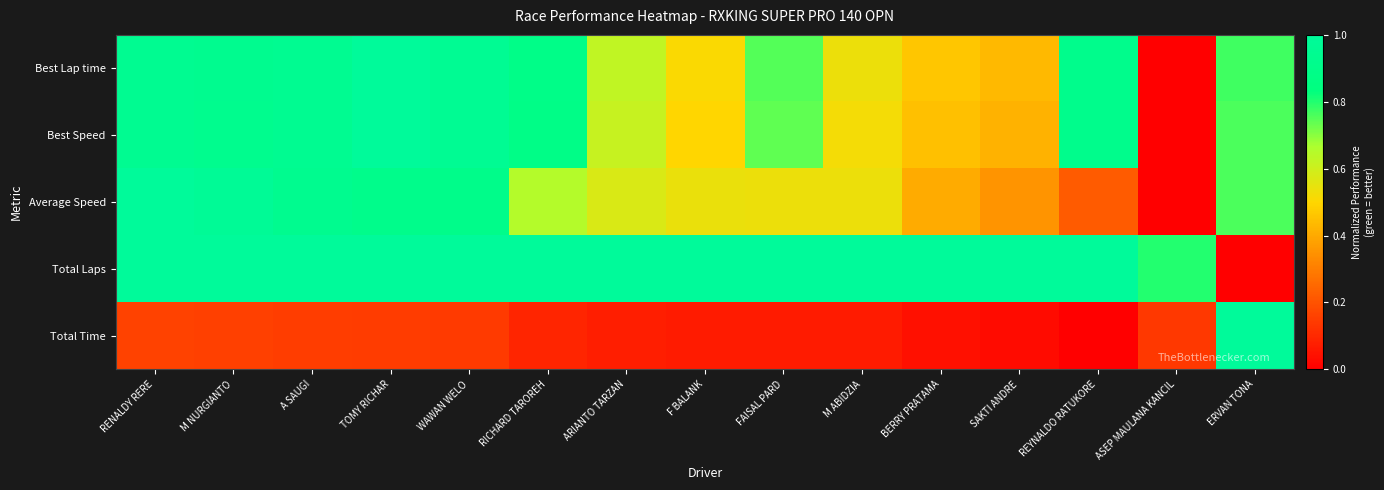

Which series has the widest spread of values?

Best Lap time